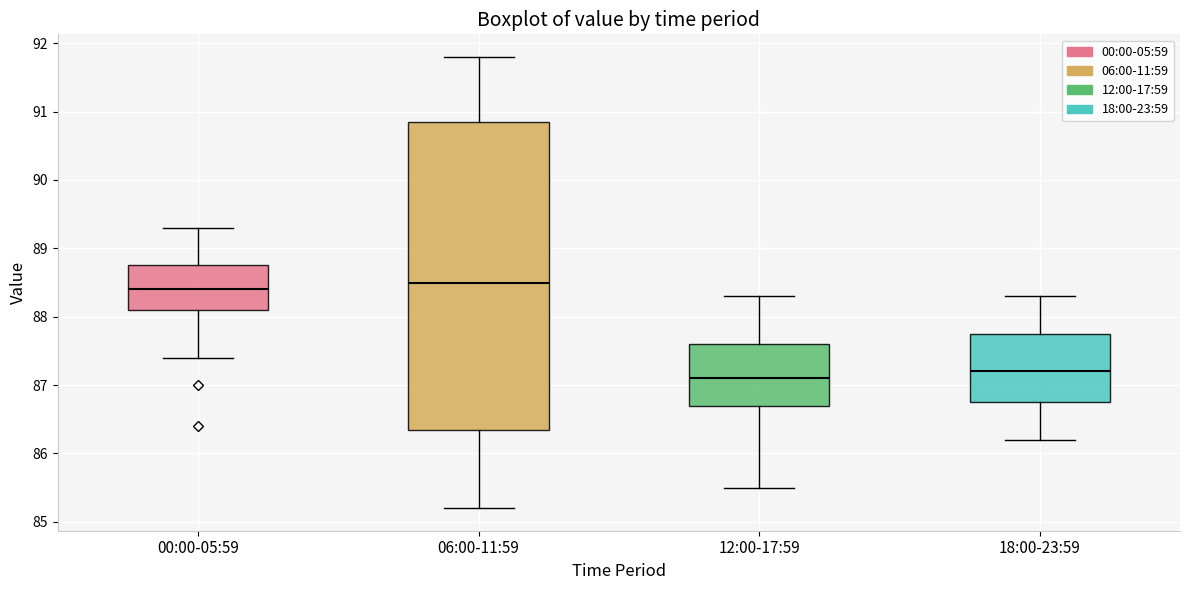

Reading left to right, transcribe this box plot: for each box, give where its median line is, the range the box spans, and where its two whiskers end, as read against the y-axis. The values are not printed on the chart, so give them approximately, as read against the axis.

00:00-05:59: median 88.4, box 88.1 to 88.8, whiskers 87.4 to 89.3
06:00-11:59: median 88.5, box 86.4 to 90.9, whiskers 85.2 to 91.8
12:00-17:59: median 87.1, box 86.7 to 87.6, whiskers 85.5 to 88.3
18:00-23:59: median 87.2, box 86.8 to 87.8, whiskers 86.2 to 88.3